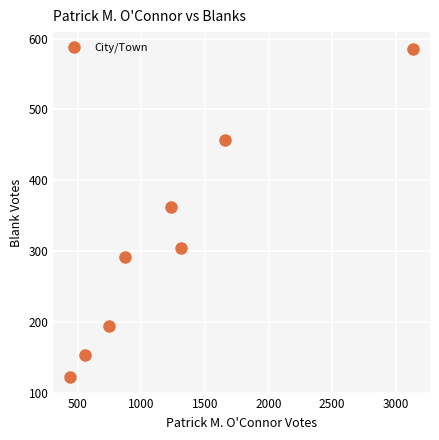

What Y value in the scatter plot is closest to 354?

362